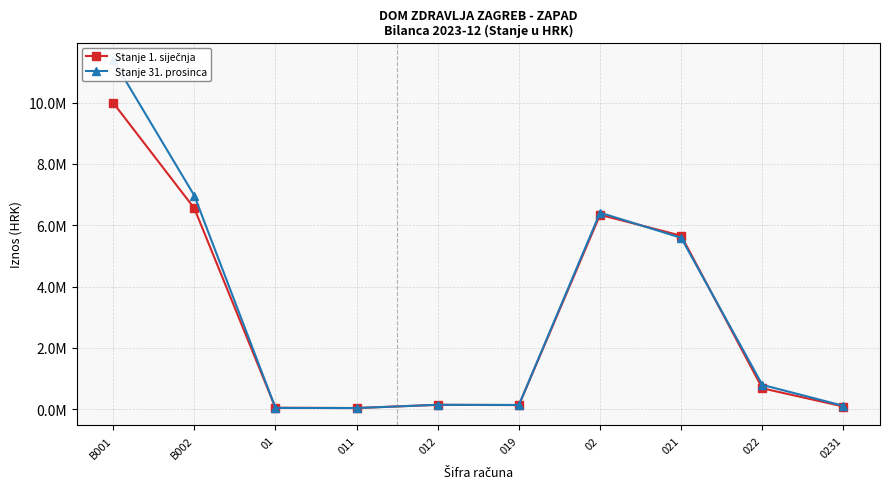

What is the sum of all Stanje 31. prosinca values?

31608604.4